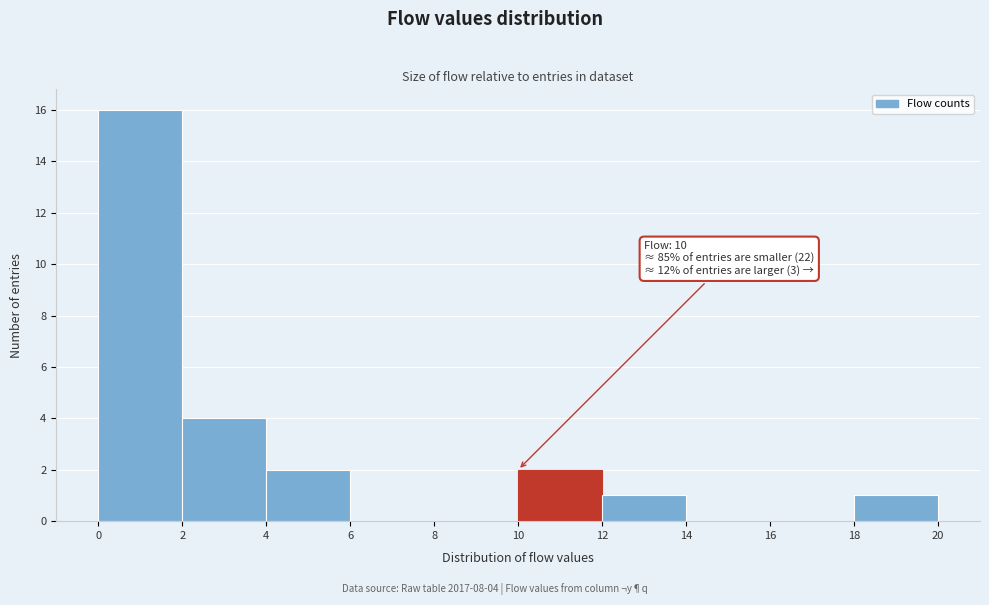

Over which range of the x-axis is the bar tallest?

0 to 2